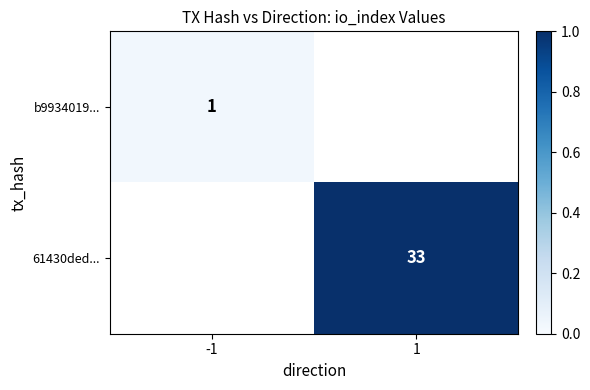

How many series are shown in this chart?

2